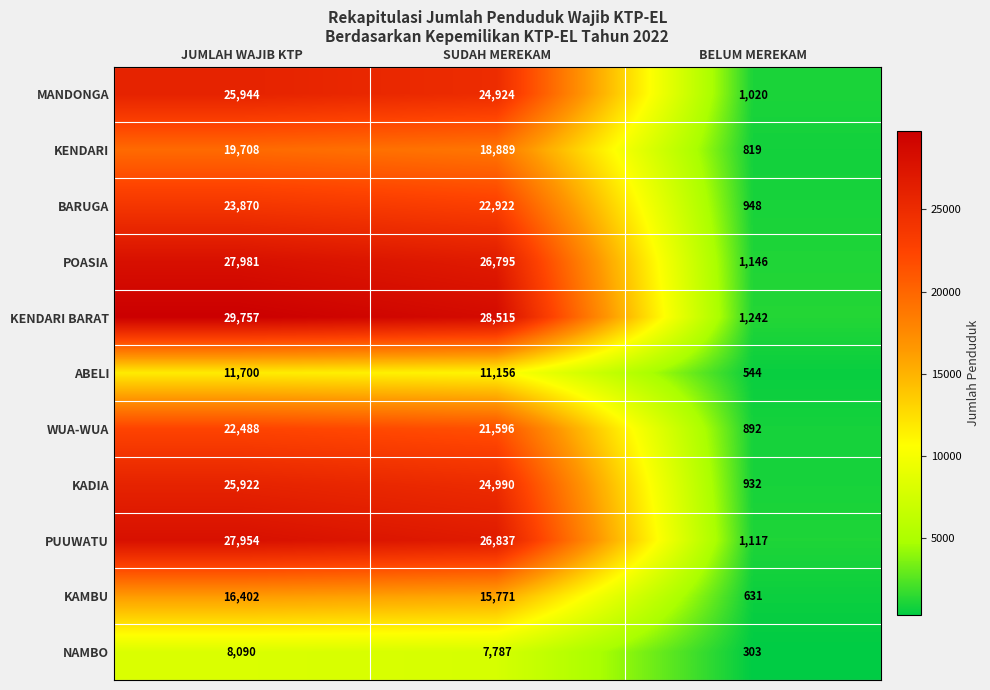

Which label corresponds to the smallest value in the chart?

BELUM MEREKAM